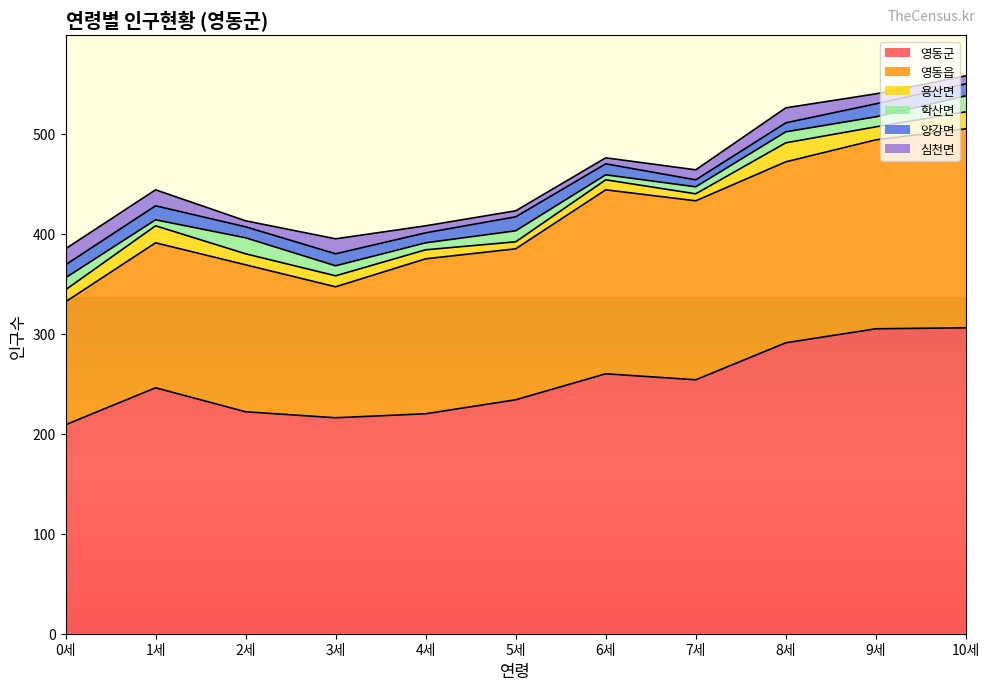

Does the chart have visible grid lines?

No